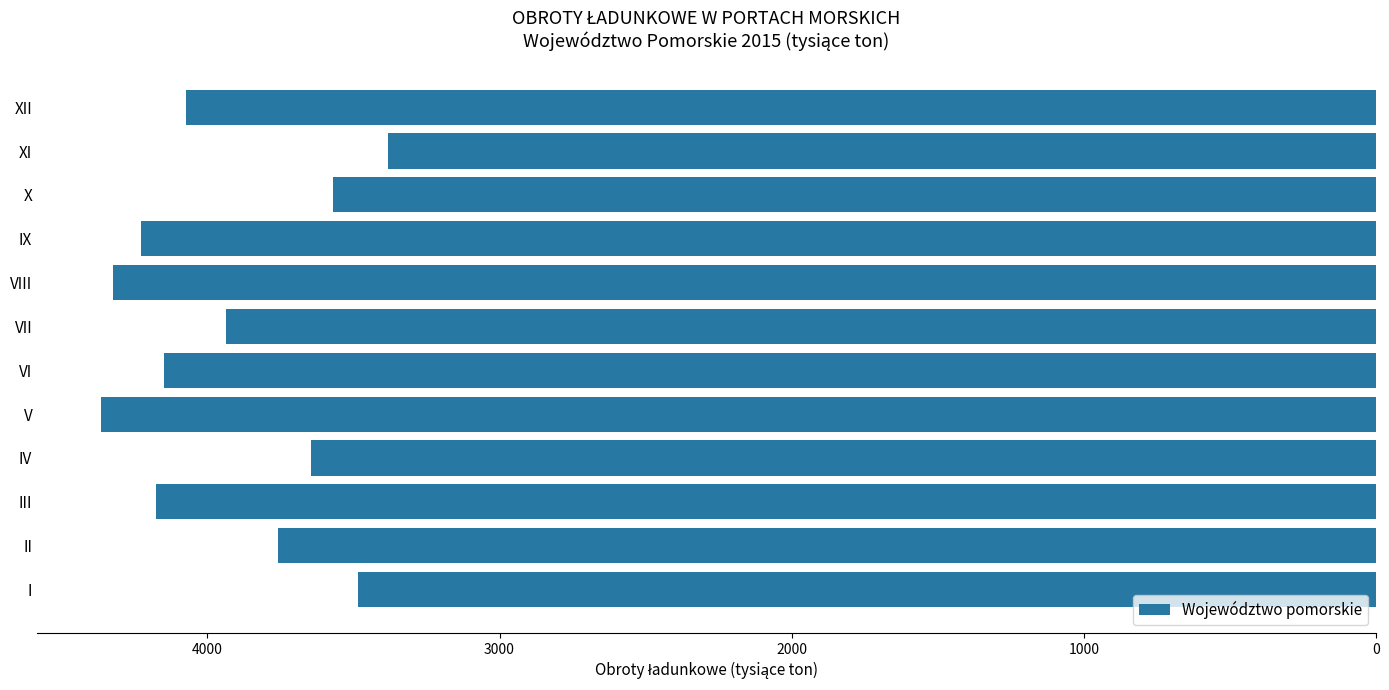

Are the bars horizontal?

Yes